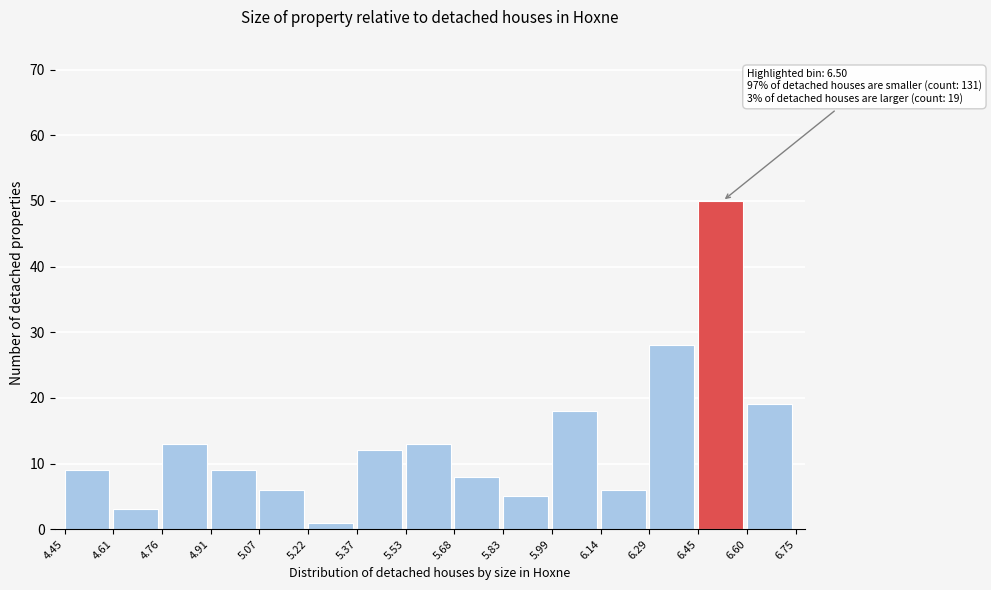

Over which range of the x-axis is the bar tallest?

6.45 to 6.60